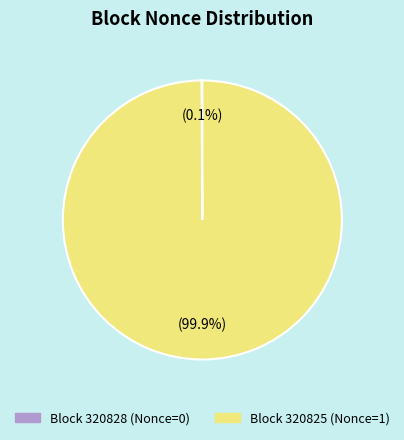

Is there a majority slice in this chart?

Yes